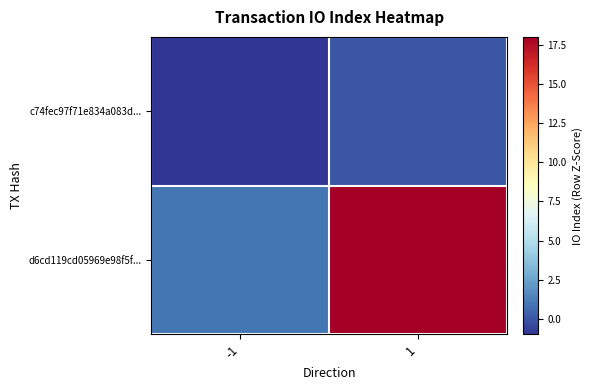

List the series in order of their peak value, lowest first.

c74fec97f71e834a083d..., d6cd119cd05969e98f5f...